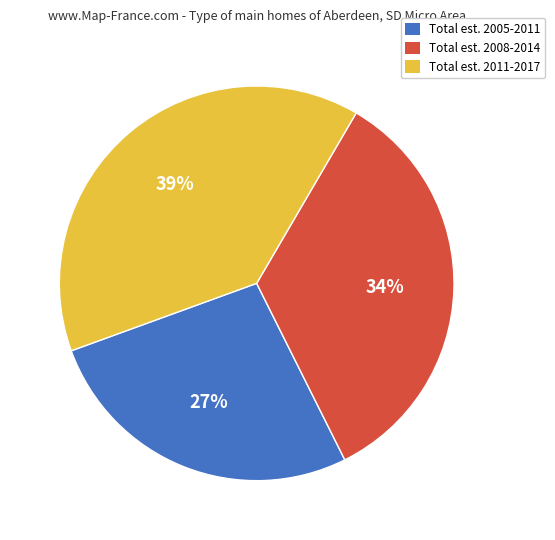

How many segments does this pie chart have?

3